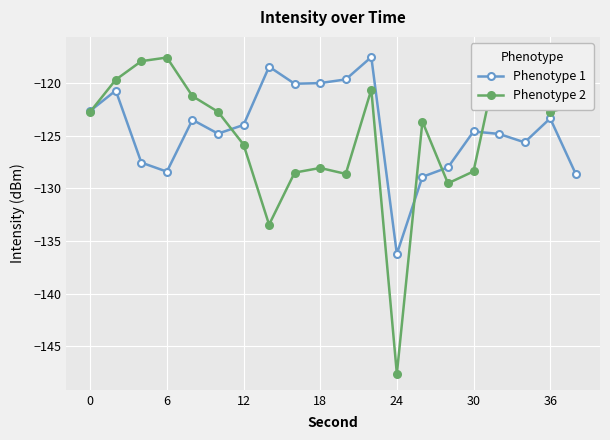

Reading left to right, transcribe all the data shown in this chart.

Phenotype 1: -122.6	-120.7	-127.5	-128.4	-123.5	-124.8	-124.0	-118.4	-120.0	-120.0	-119.6	-117.5	-136.2	-128.9	-128.0	-124.6	-124.8	-125.6	-123.3	-128.6
Phenotype 2: -122.7	-119.7	-117.9	-117.5	-121.2	-122.7	-125.8	-133.4	-128.5	-128.1	-128.6	-120.6	-147.6	-123.6	-129.5	-128.4	-117.1	-118.8	-122.7	-122.1